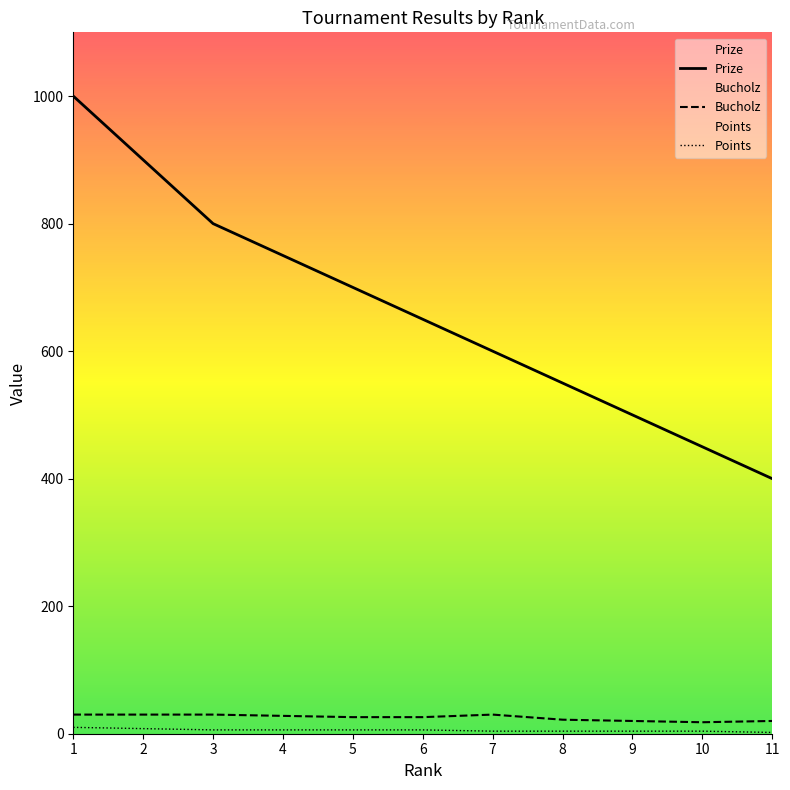

Between 7 and 11, which series saw the biggest shift?

Prize